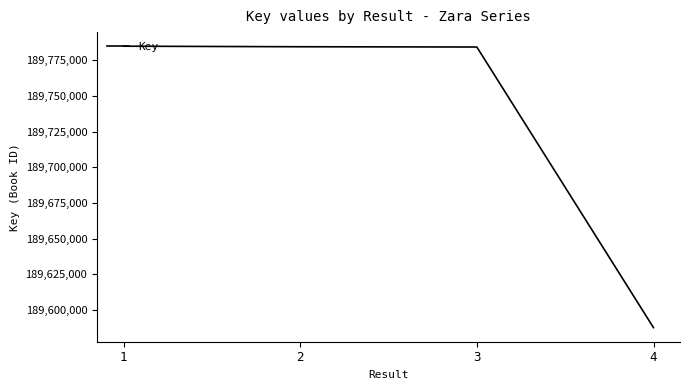

What is the change in value from 2 to 4?

-196925